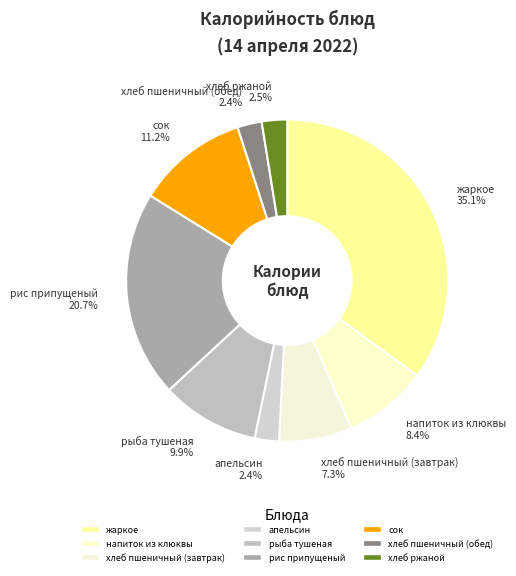

Which slice is the smallest?

апельсин